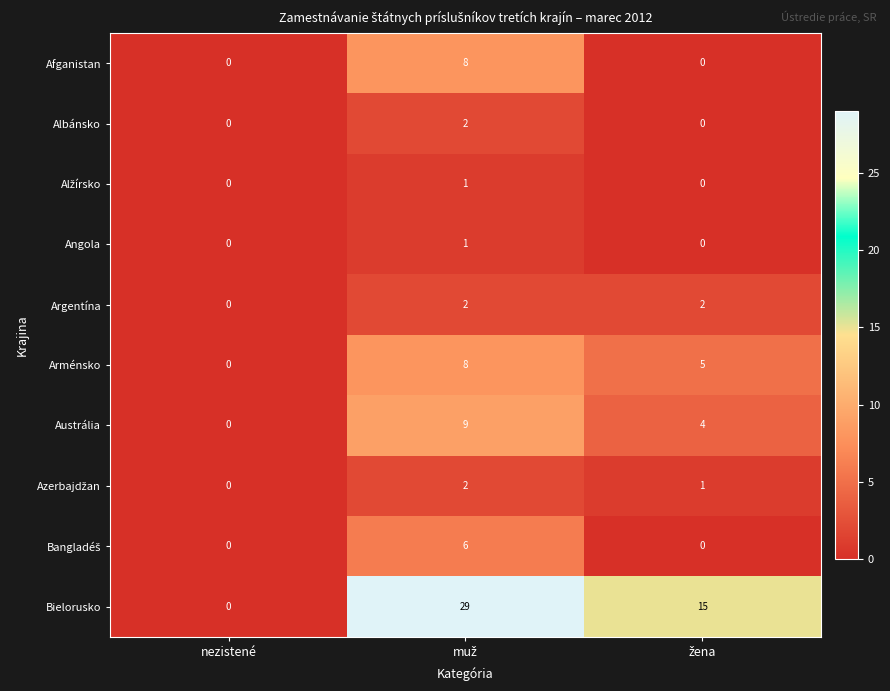

What is the average value of the Bielorusko series?

15